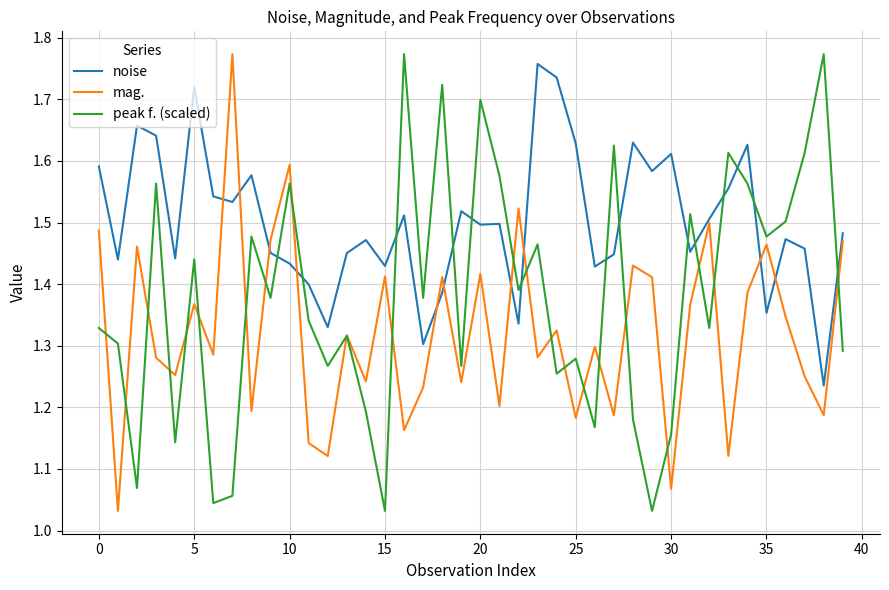

Rank the series by their average value, from highest to lowest.

noise, peak f. (scaled), mag.